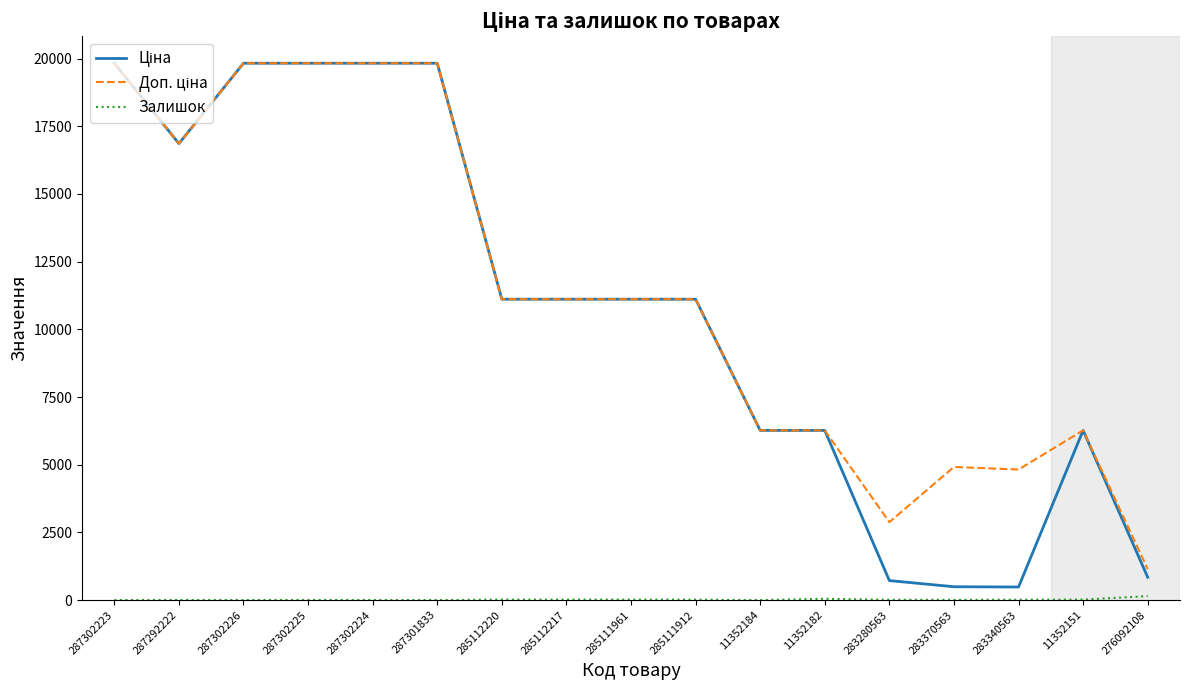

What is the total value across all series at 11352184?

12533.4